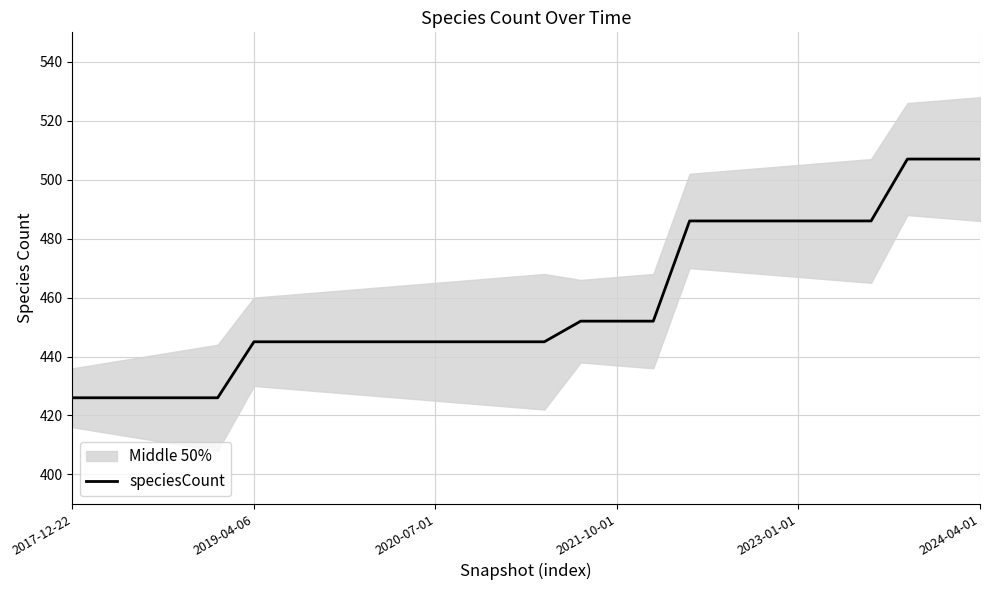

What is the sum of all values?

11928